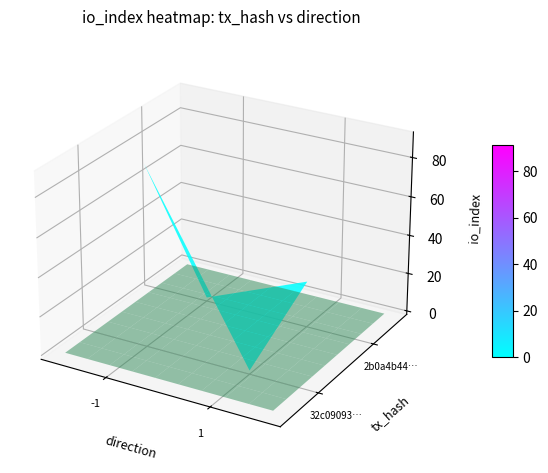

How many negative values does the 32c09093c6ad863e910853761f47f36afacbdd0 series have?

1